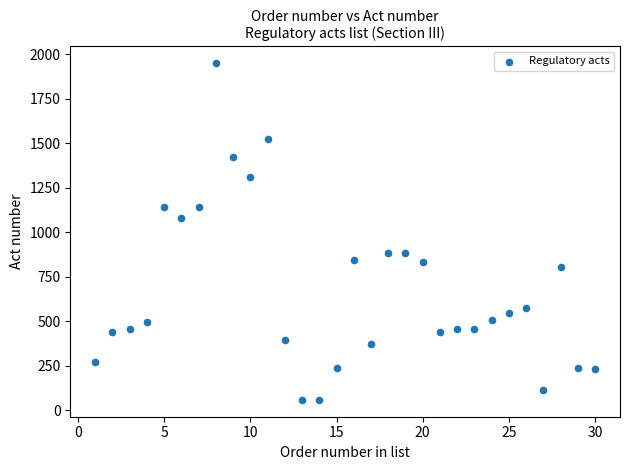

What is the range of X values (max minus min)?

29